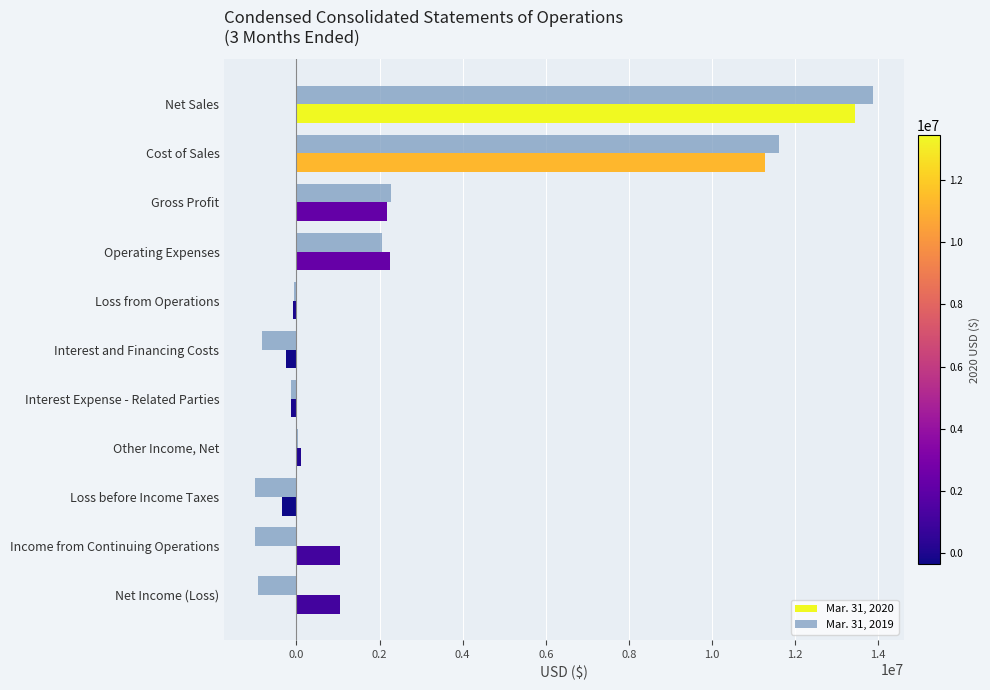

The Mar. 31, 2020 series shows 2181000 at Gross Profit. True or false?

True